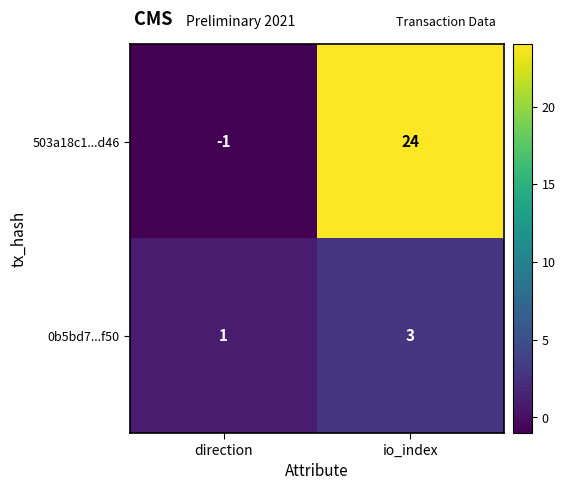

Between direction and io_index, which series saw the biggest shift?

503a18c1...d46